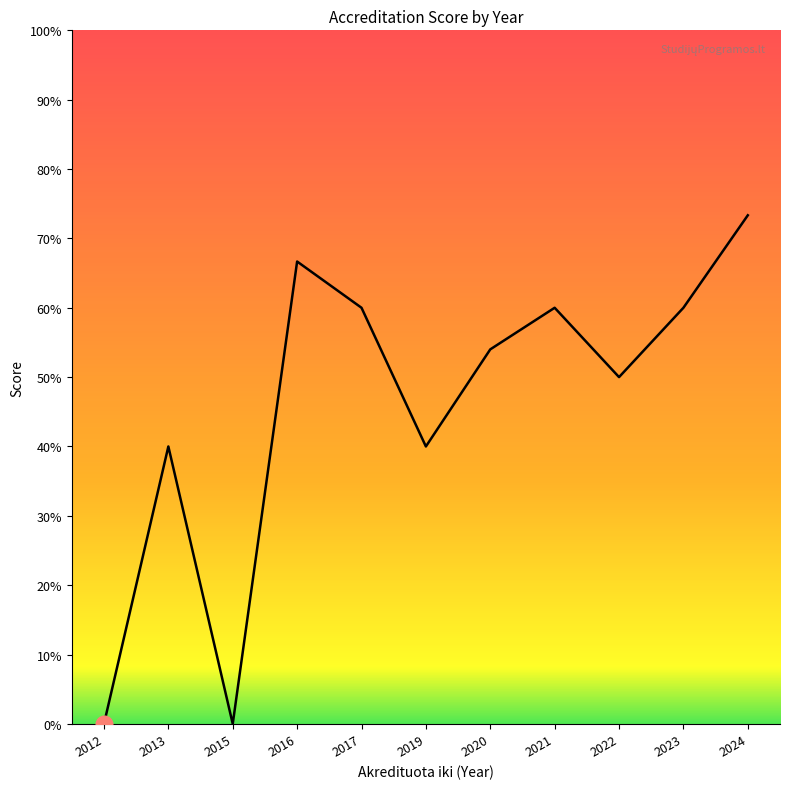

True or false: the data has more than 1 interior local peaks.

True